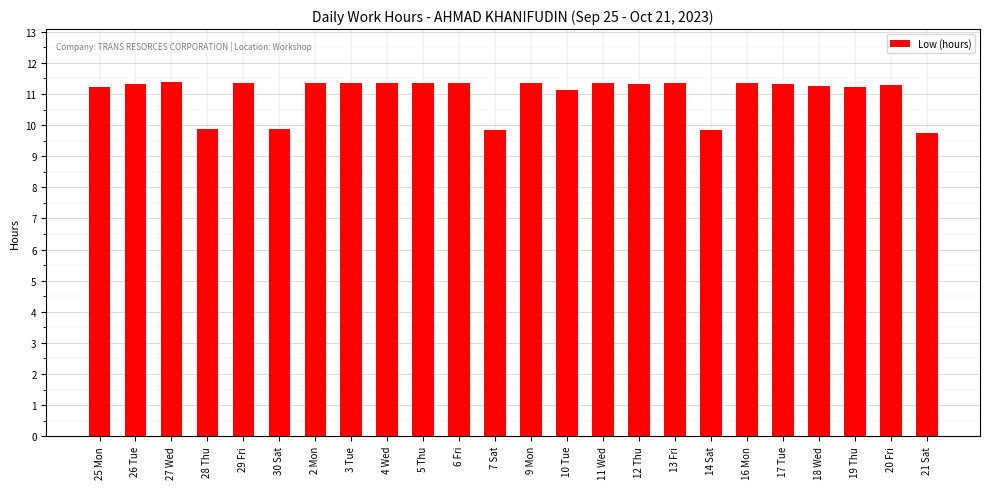

What is the change in value from 4 Wed to 21 Sat?

-1.6